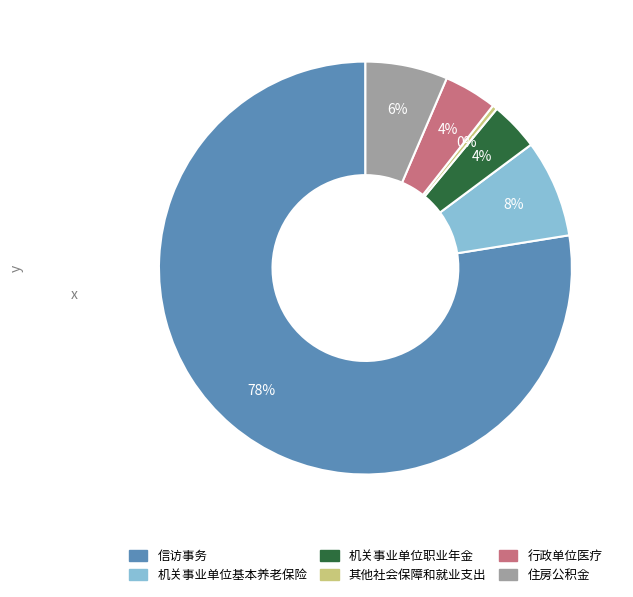

To the nearest percent, what is the average slice percentage?

17%